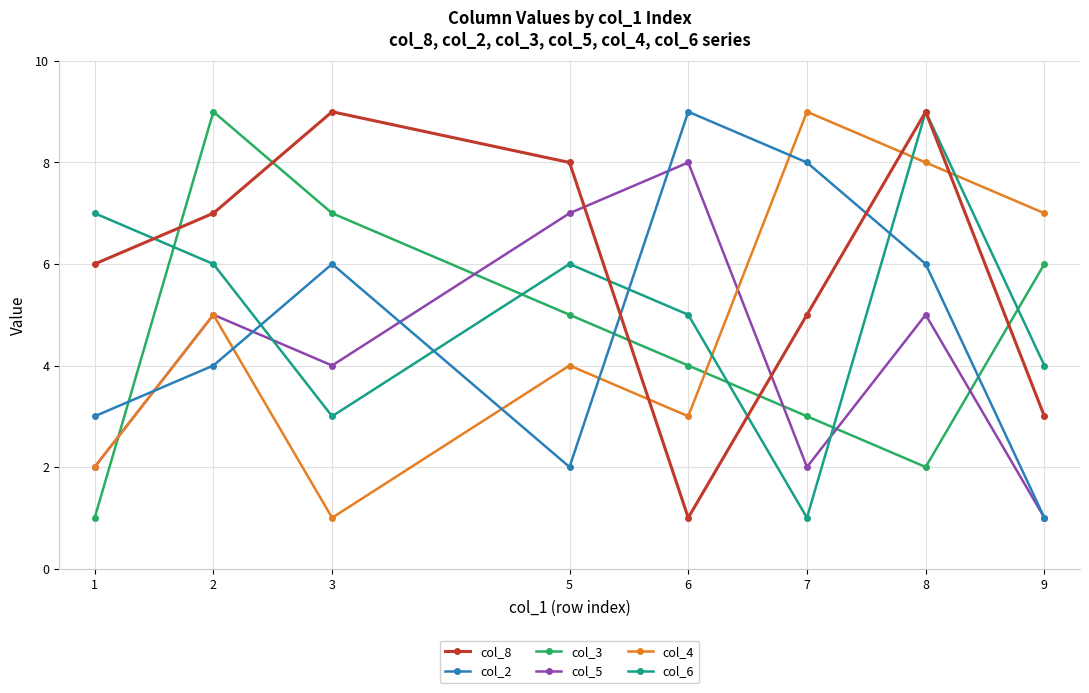

Which series changed the most between 2 and 7?

col_3